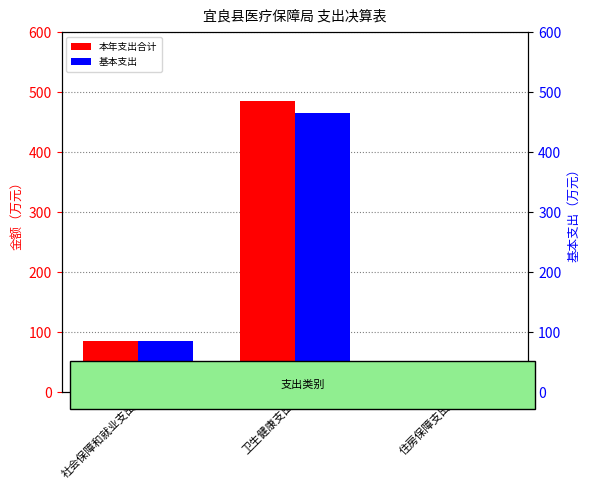

What is the difference between the maximum and second lowest values in the 本年支出合计 series?

400.1